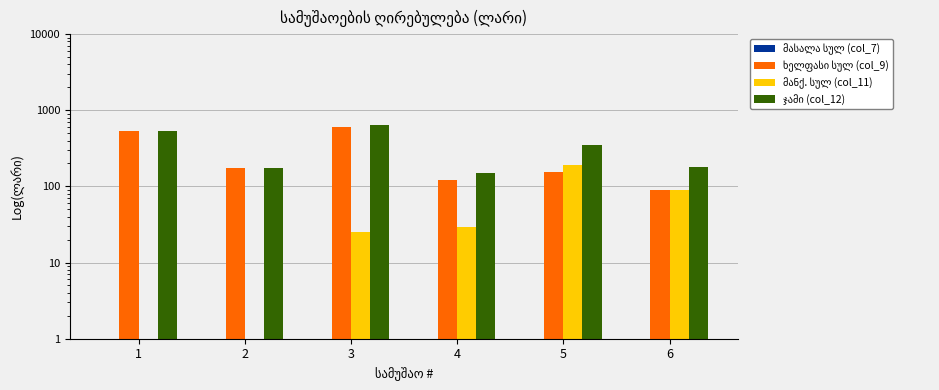

Are the bars grouped side by side (vs. stacked)?

Yes